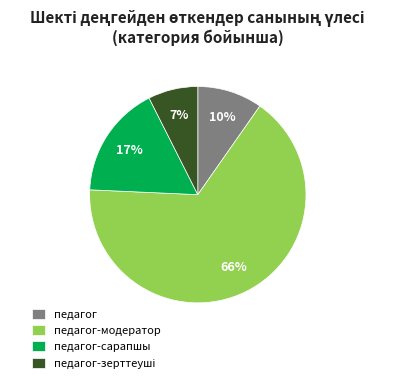

To the nearest percent, what is the average slice percentage?

25%